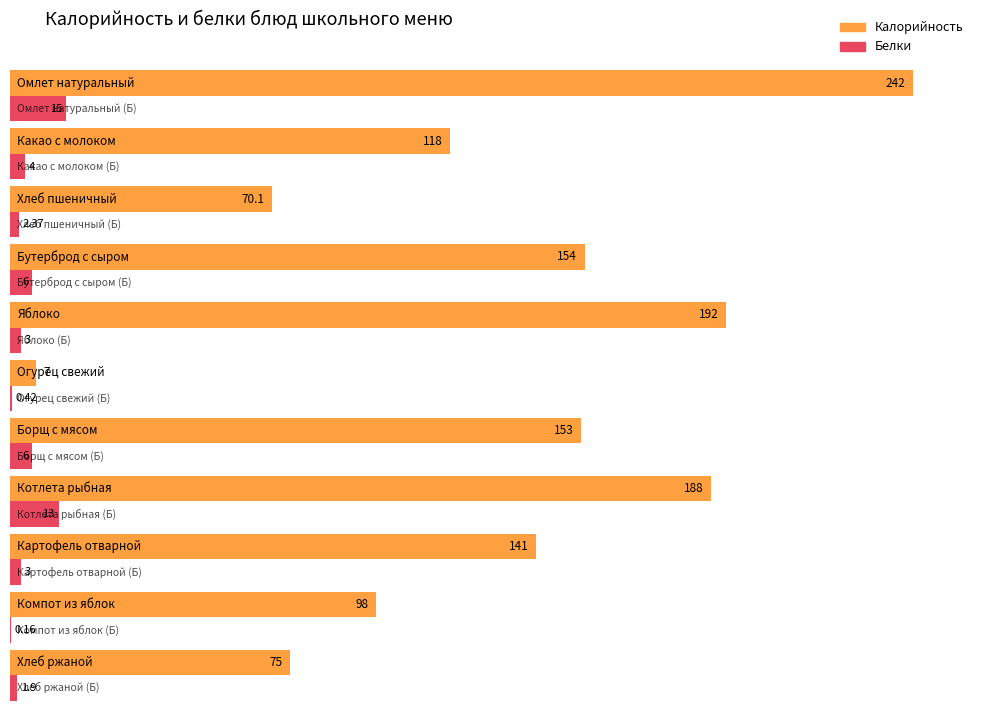

What is the sum of all Белки values?

54.9